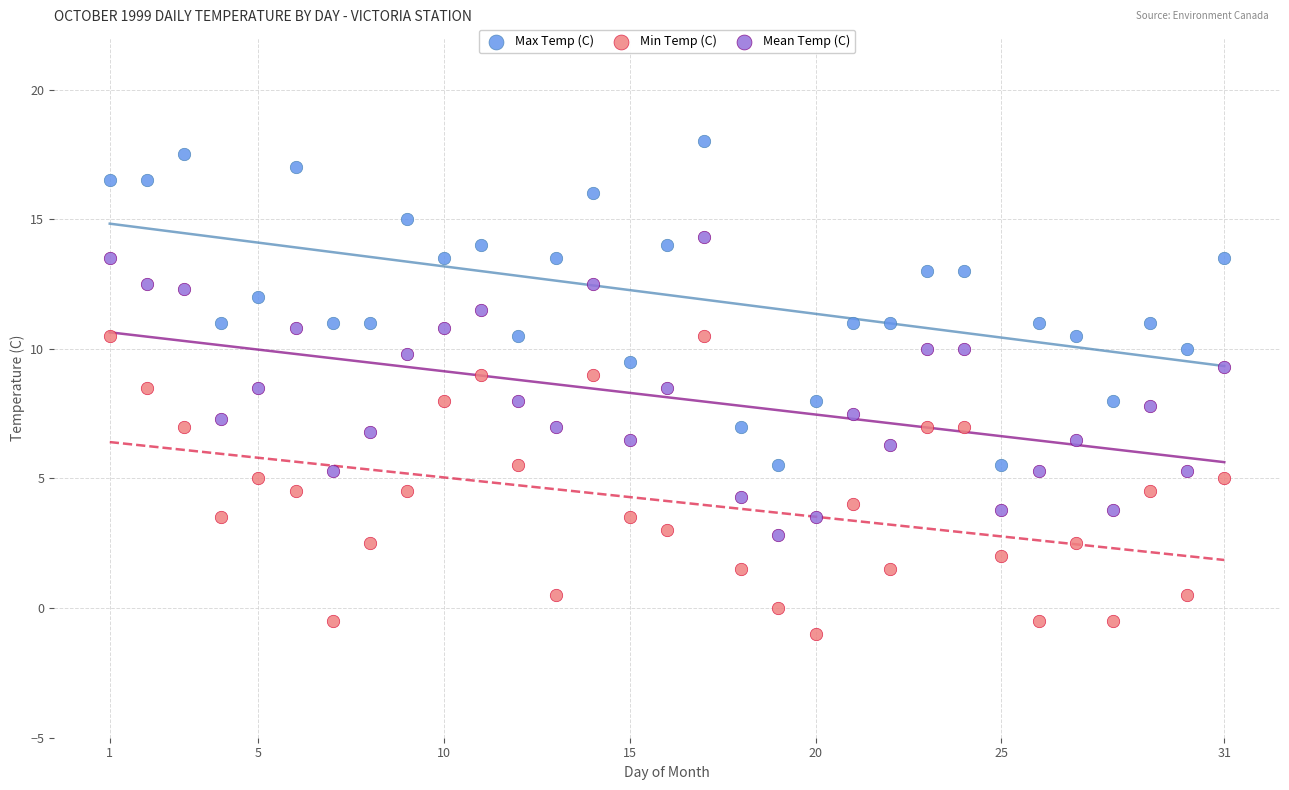

Across all data points, what is the range of Y values (max minus min)?

19.0